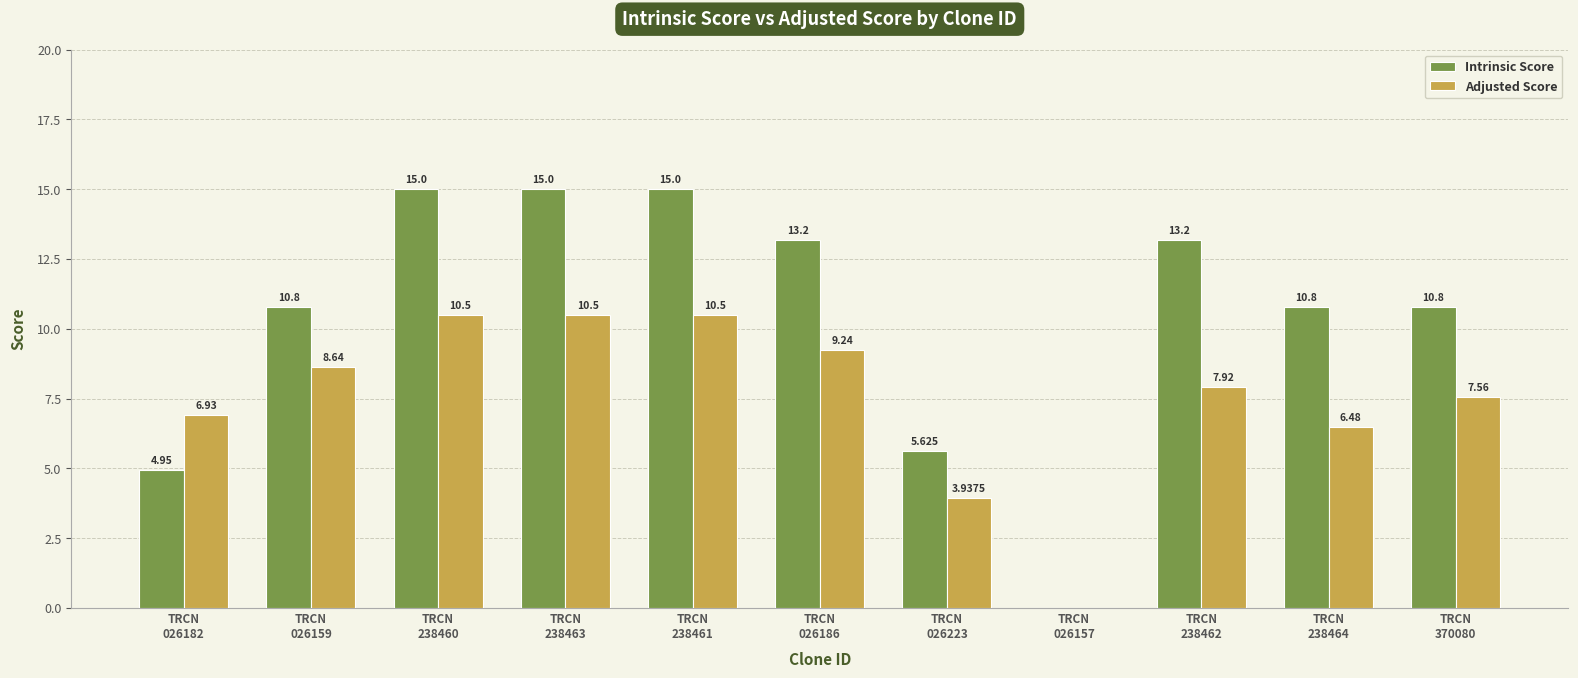

What is the sum of all Intrinsic Score values?

114.4